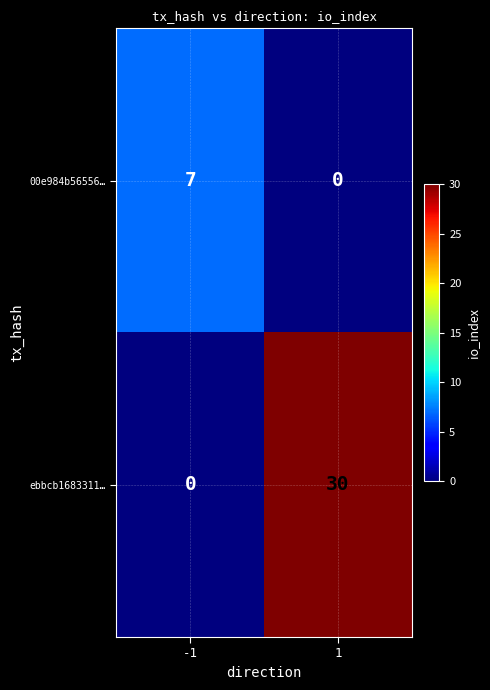

At how many categories does at least one series exceed 1?

2